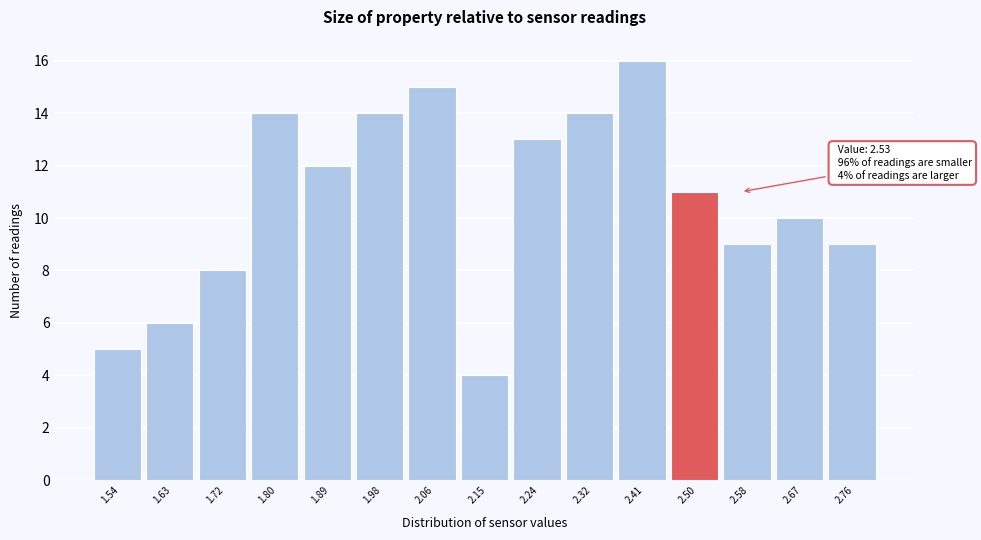

Over which range of the x-axis is the bar tallest?

2.37 to 2.45